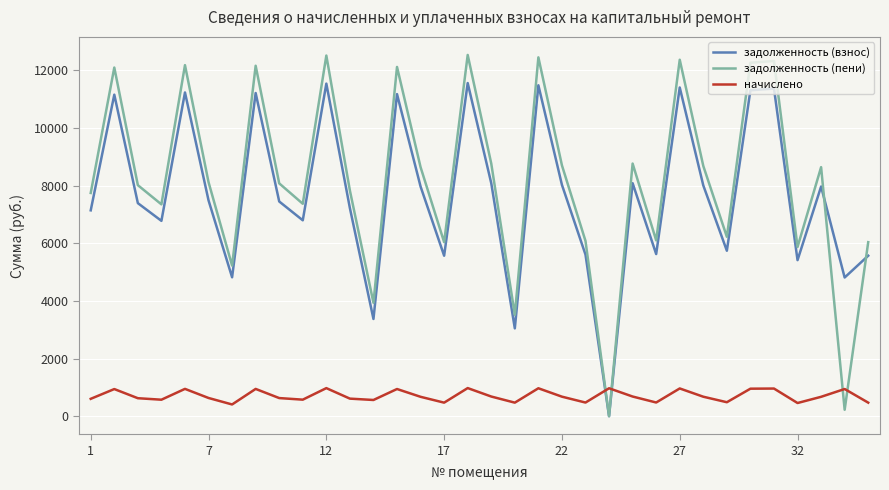

What is the value of the задолженность (взнос) point at the 14th from the left?

11174.4